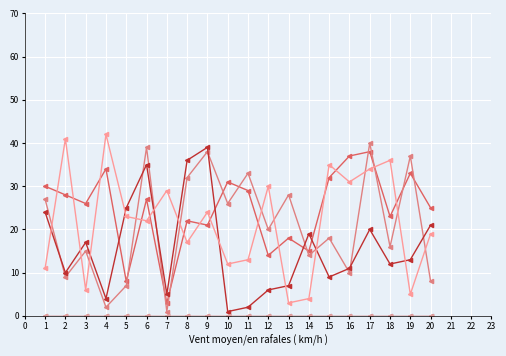

Is this an area chart (filled region under the line)?

No